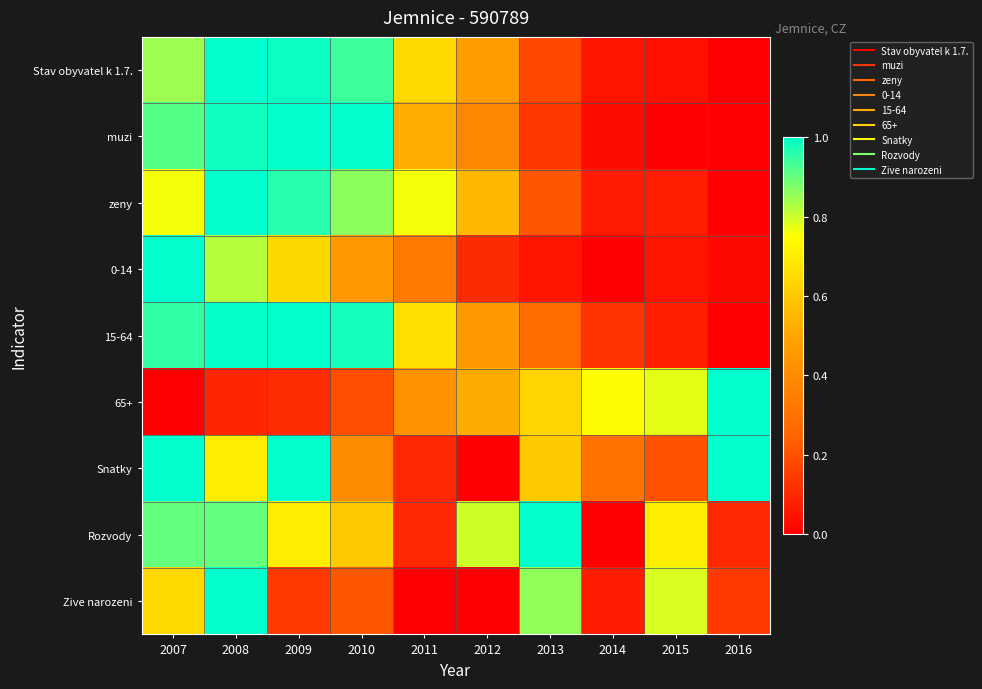

List the series in order of their peak value, lowest first.

Stav obyvatel k 1.7., muzi, zeny, 0-14, 15-64, 65+, Snatky, Rozvody, Zive narozeni